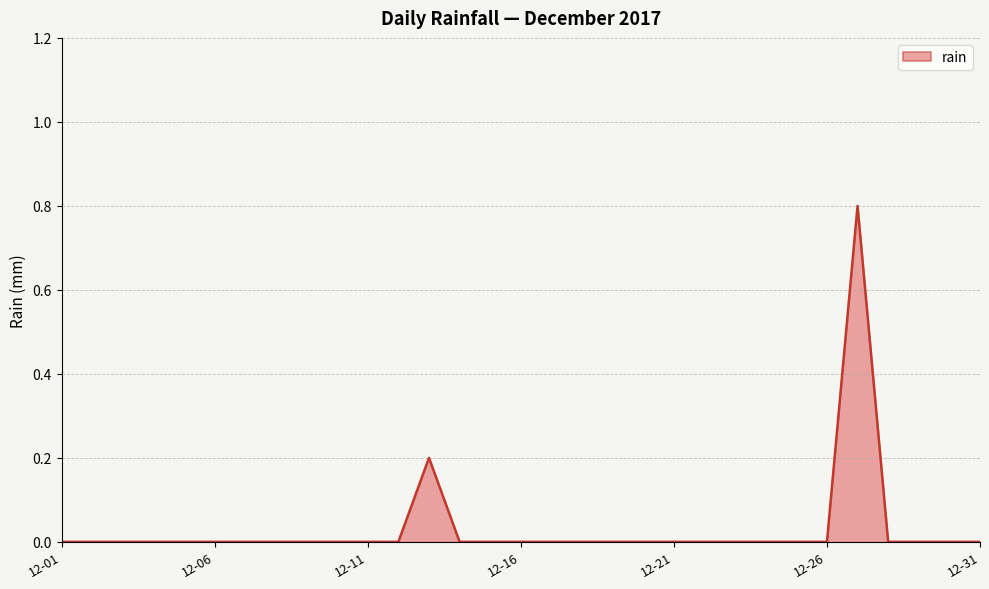

What is the maximum value shown in the chart?

0.8